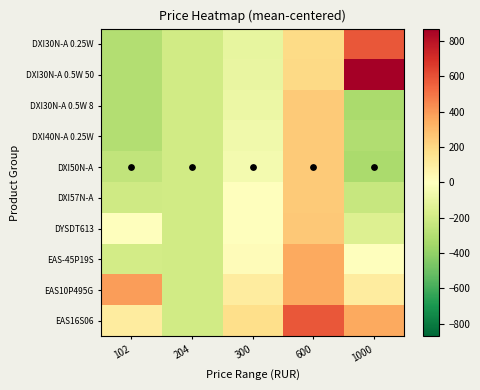

At which category is the sum across all series the highest?

600